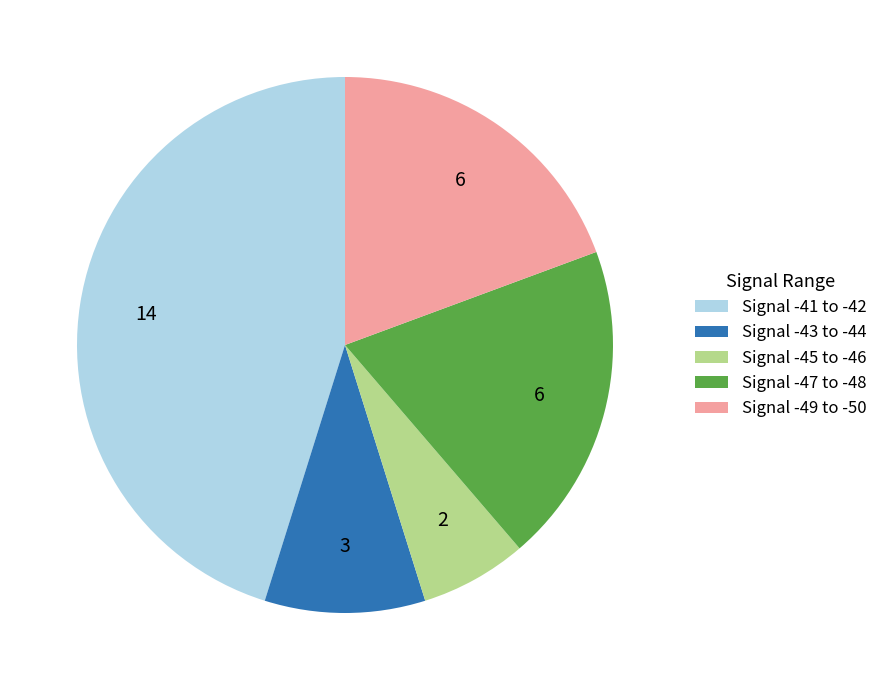

Is the sum of Signal -47 to -48 and Signal -45 to -46 greater than half?

No